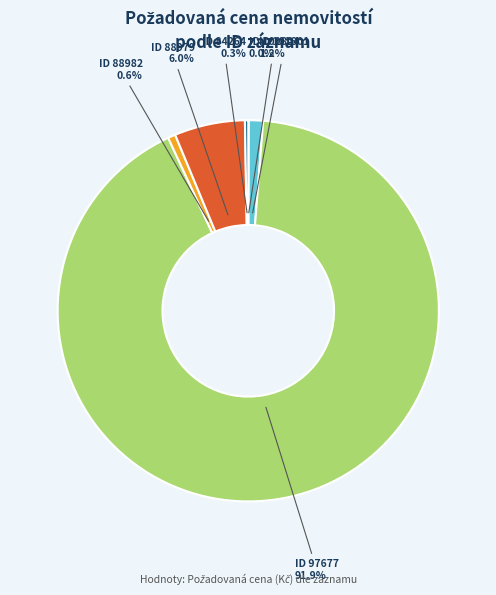

Is there a majority slice in this chart?

Yes